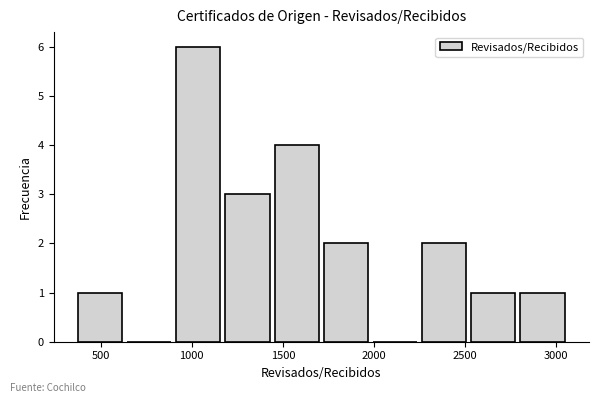

Reading left to right, transcribe this chart: for each bar, give the range it covers on the x-axis and its height. Neither the bar edges nor the heights are printed on the chart, so give them approximately, as read against the axes.

350 to 650: 1
650 to 900: 0
900 to 1150: 6
1150 to 1450: 3
1450 to 1700: 4
1700 to 2000: 2
2000 to 2250: 0
2250 to 2500: 2
2500 to 2800: 1
2800 to 3050: 1